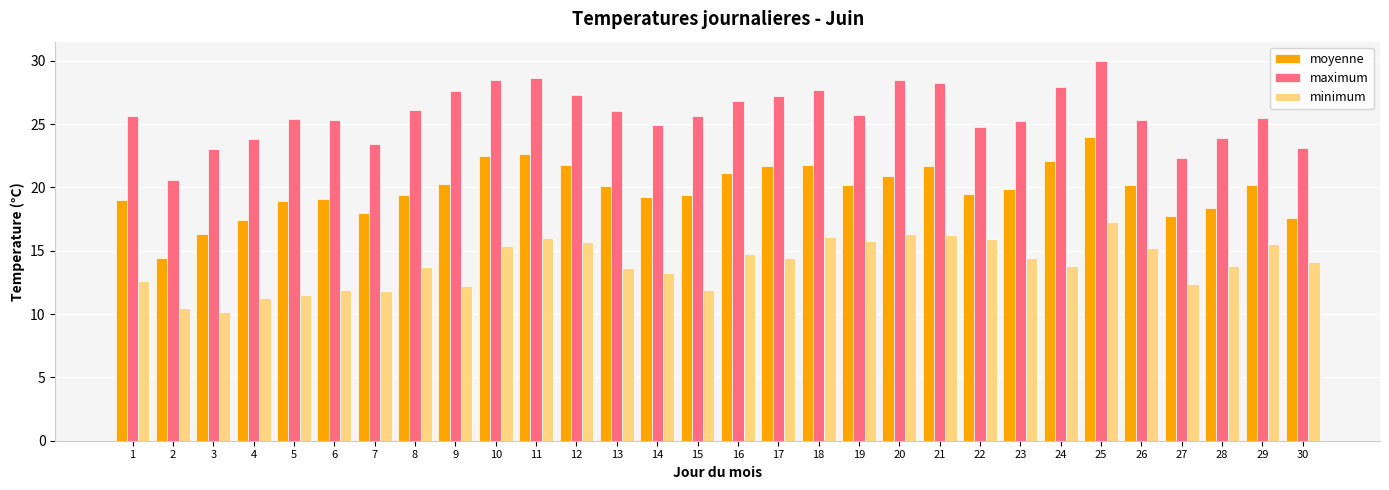

Is it true that minimum equals 3.2 at 24?

False